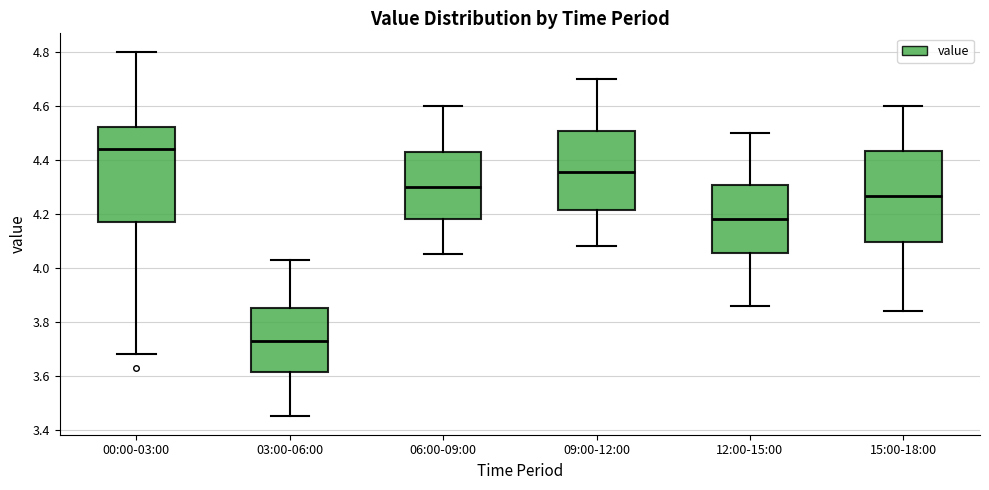

Which box's median line is the lowest?

03:00-06:00